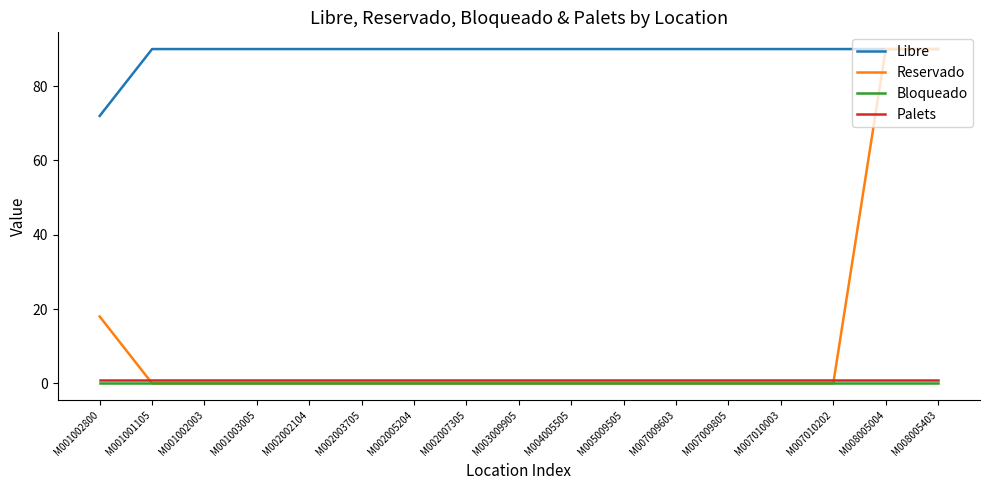

How many categories are shown in the chart?

17